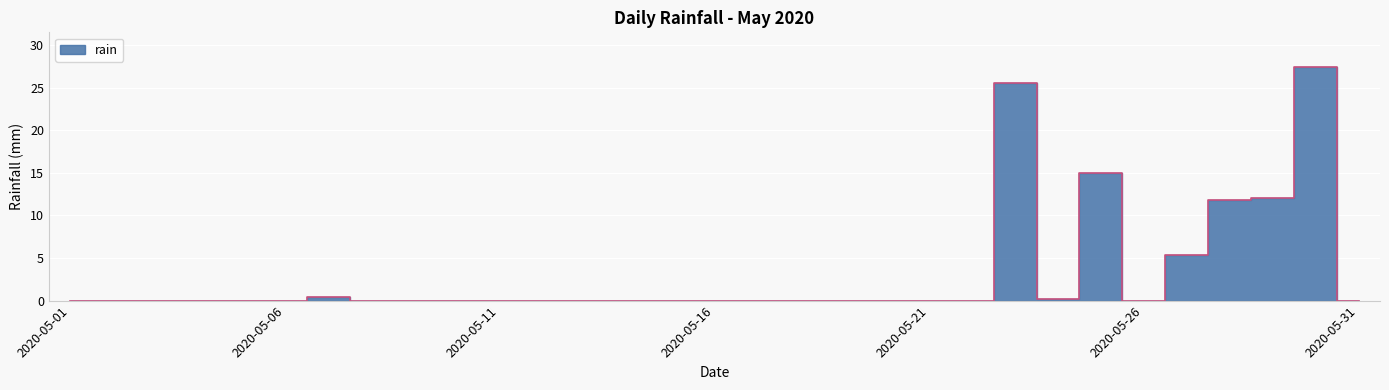

How many points are lower than both their immediate neighbors (excluding endpoints)?

2